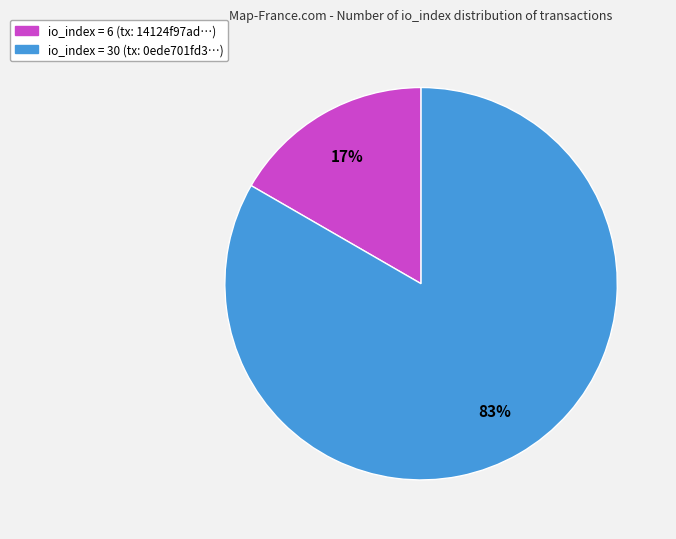

Is there any slice that represents more than half of the pie?

Yes